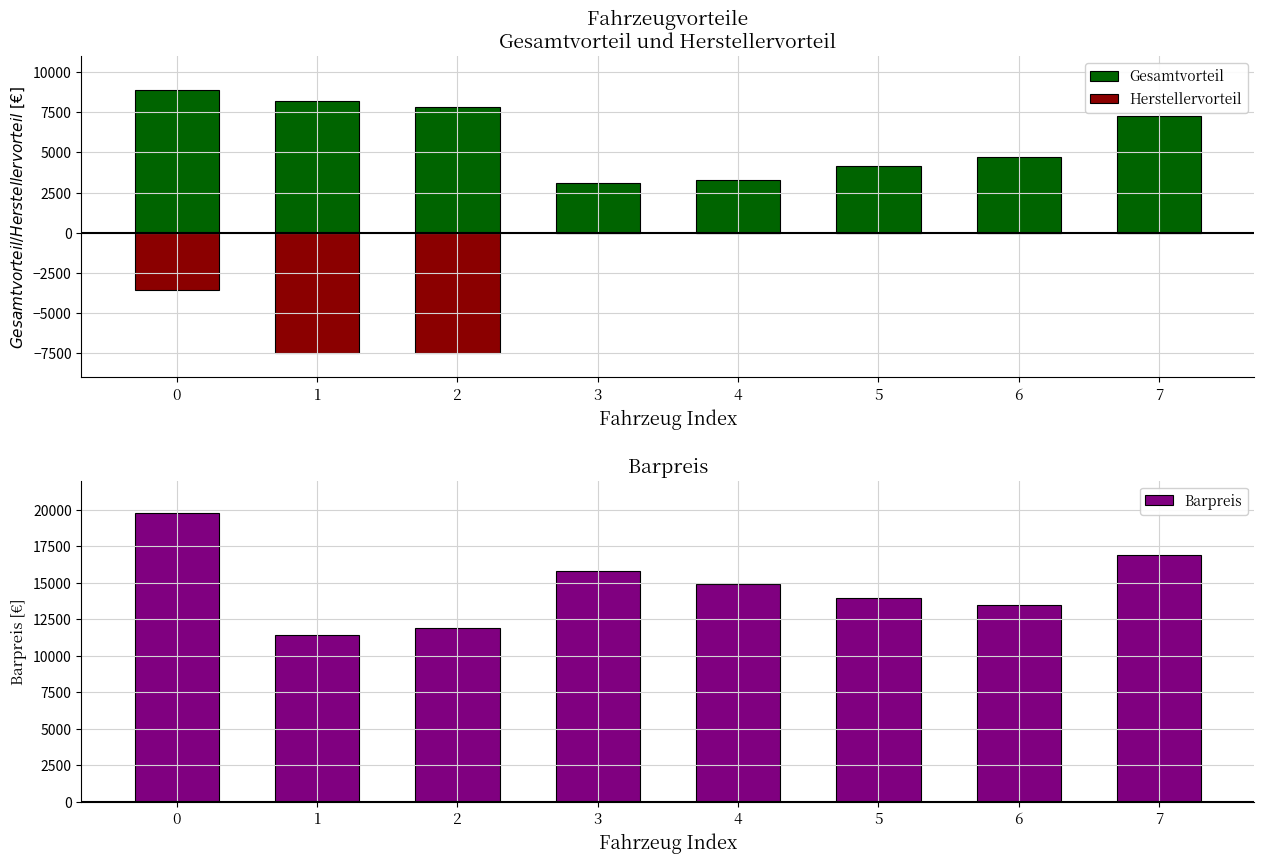

Is it true that Herstellervorteil equals 0 at 4?

True